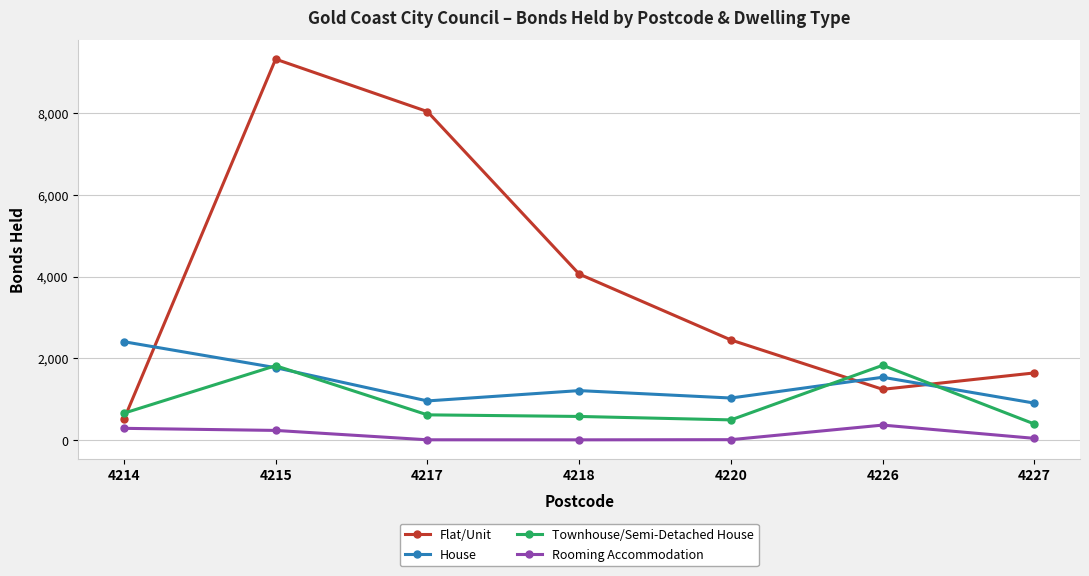

How many series are shown in this chart?

4